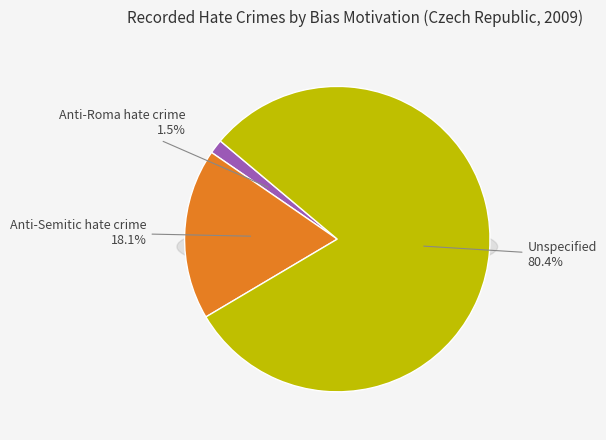

To the nearest percent, what is the difference between the largest and smallest slice percentages?

79%